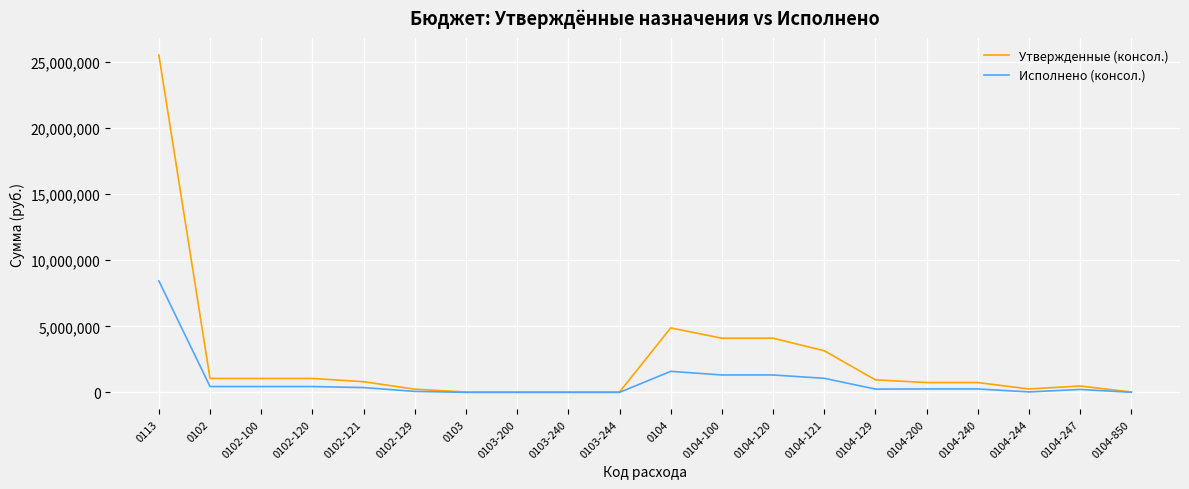

Which series has the largest total across all categories?

Утвержденные (консол.)